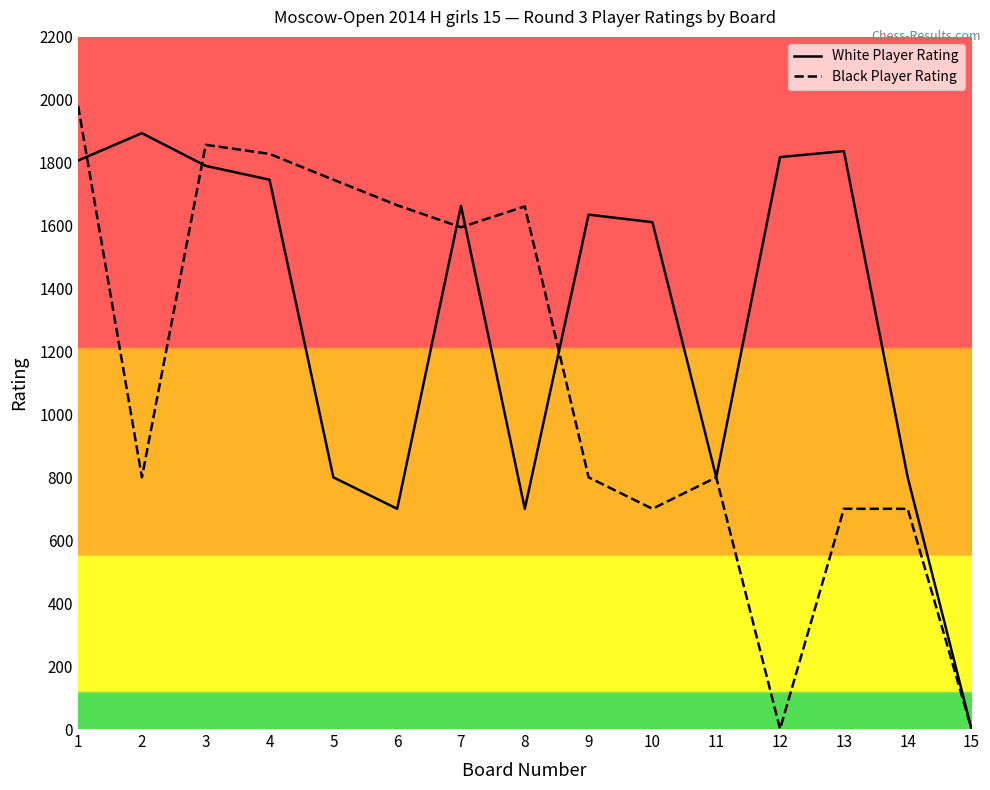

What value does the White Player Rating series have at 3, to the nearest 100?

1800